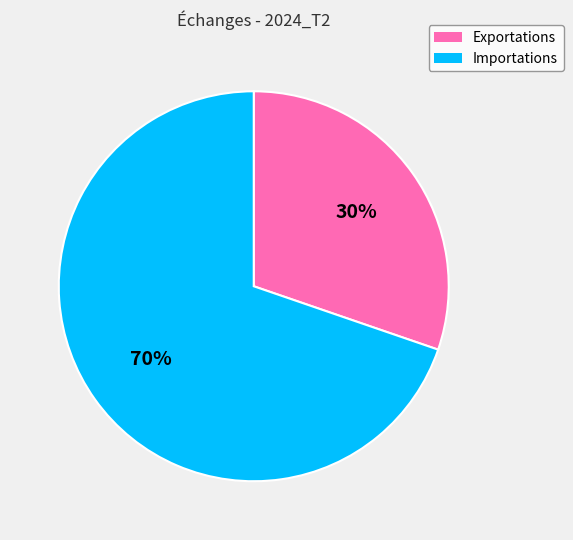

What is the ratio of the value at Exportations to the value at Importations?

0.4